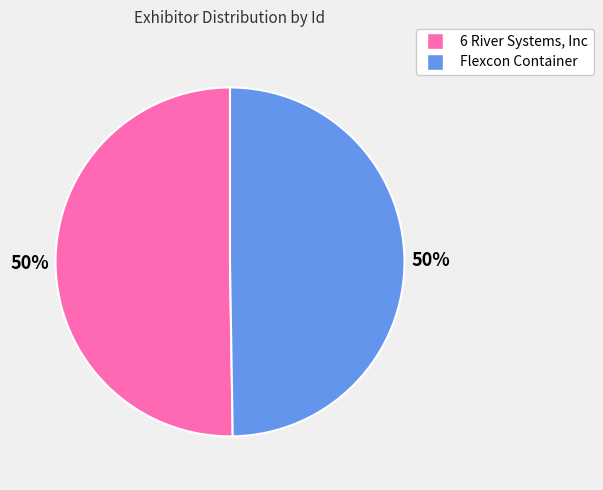

Is the sum of Flexcon Container and 6 River Systems, Inc greater than half?

Yes